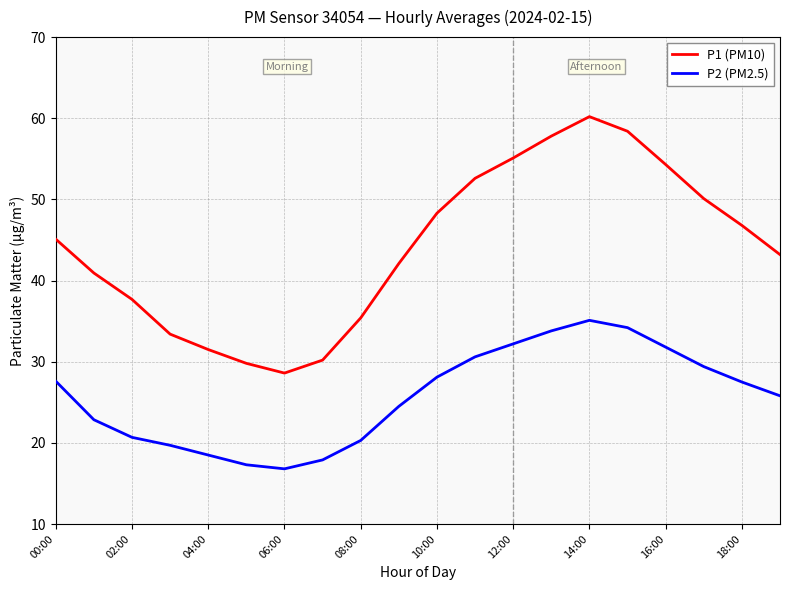

What is the highest value of the P2 (PM2.5) series?

35.1